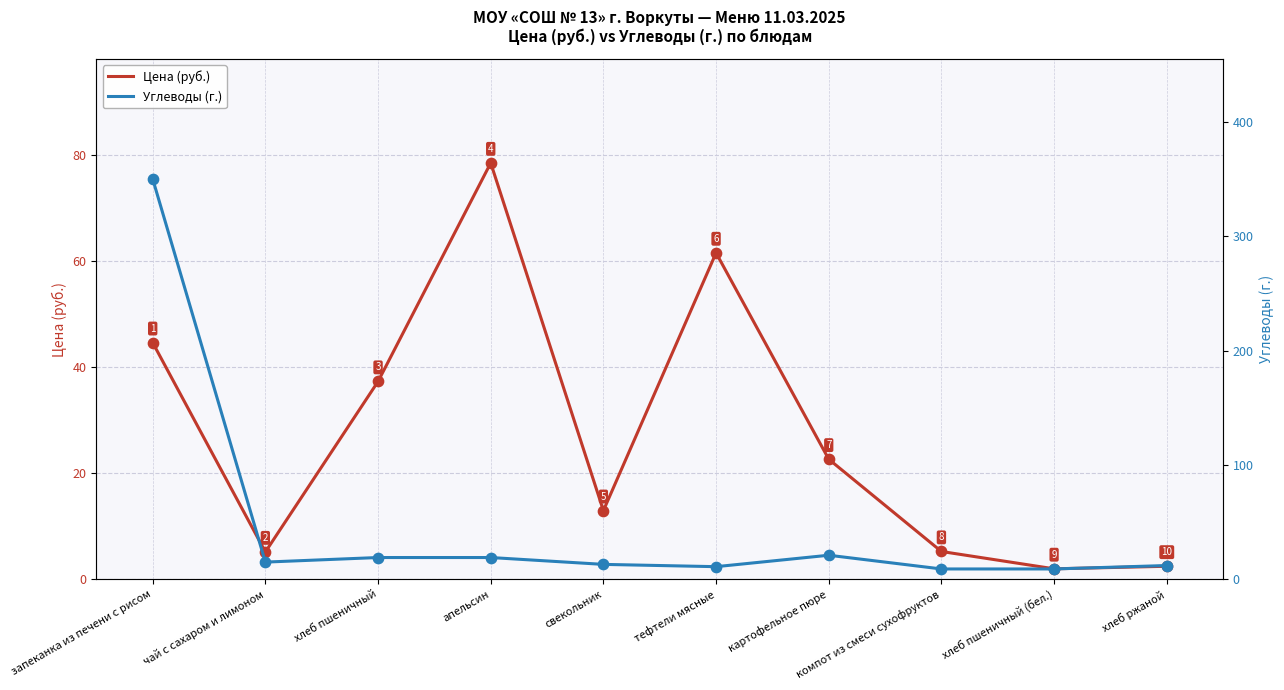

Which series has the largest total across all categories?

Углеводы (г.)